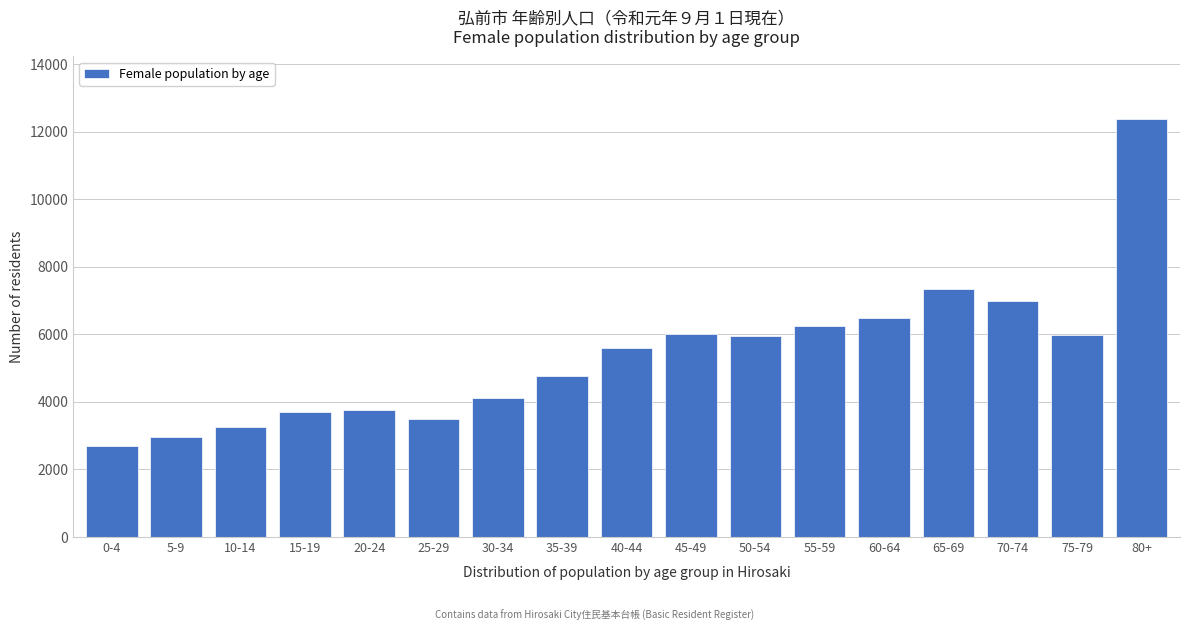

Which label corresponds to the largest value in the chart?

80+